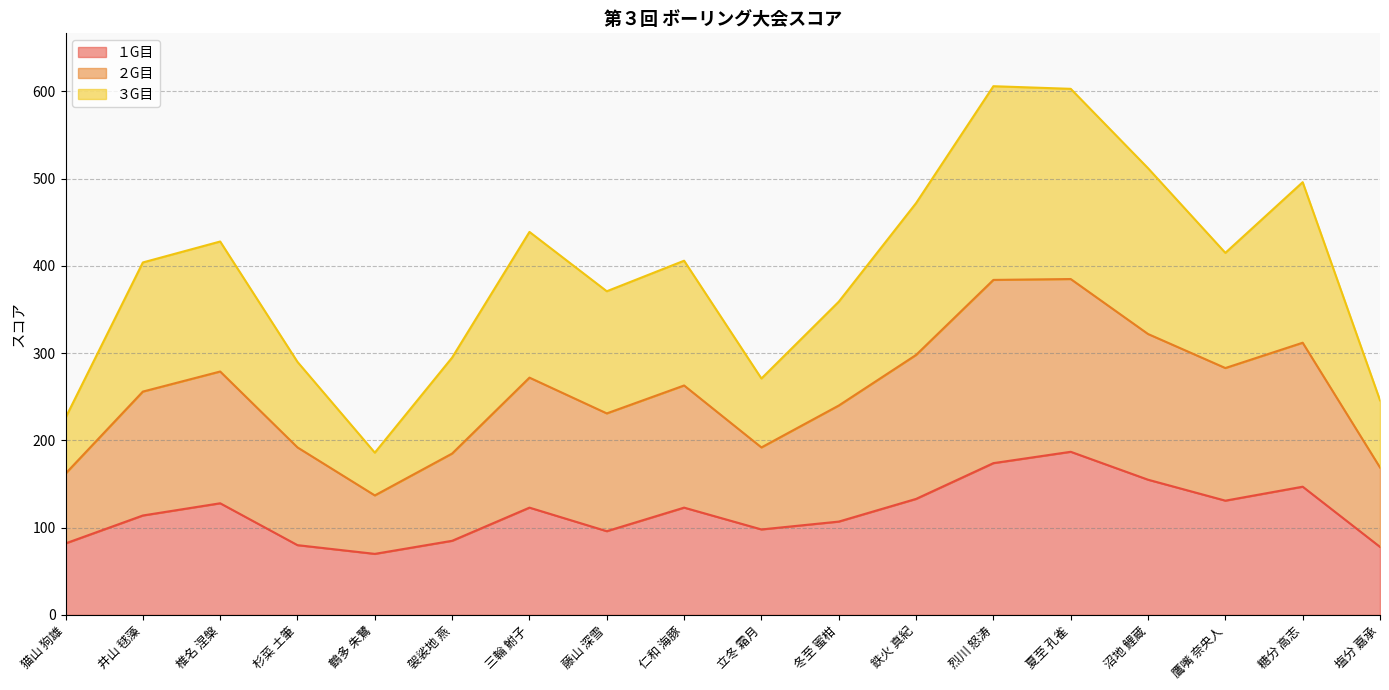

Which has a higher value, 藤山 深雪 or 夏至 孔雀?

夏至 孔雀